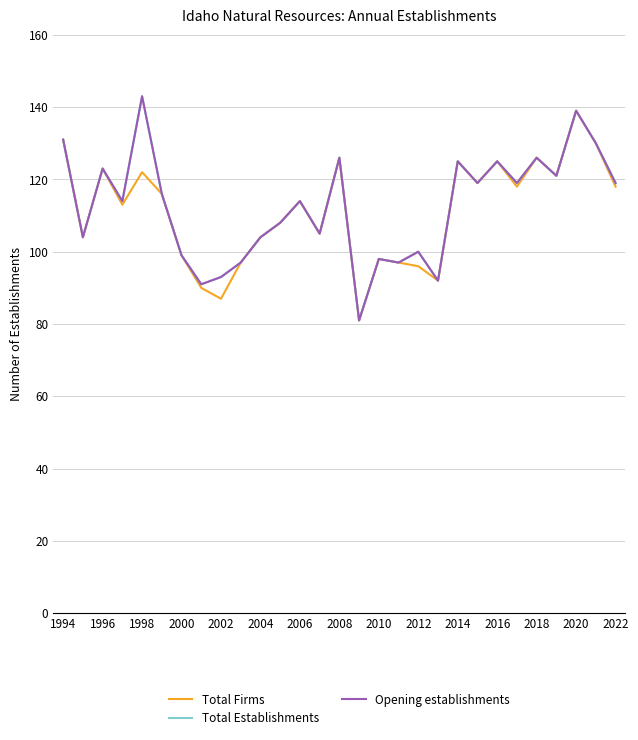

How many lines are shown in the chart?

3